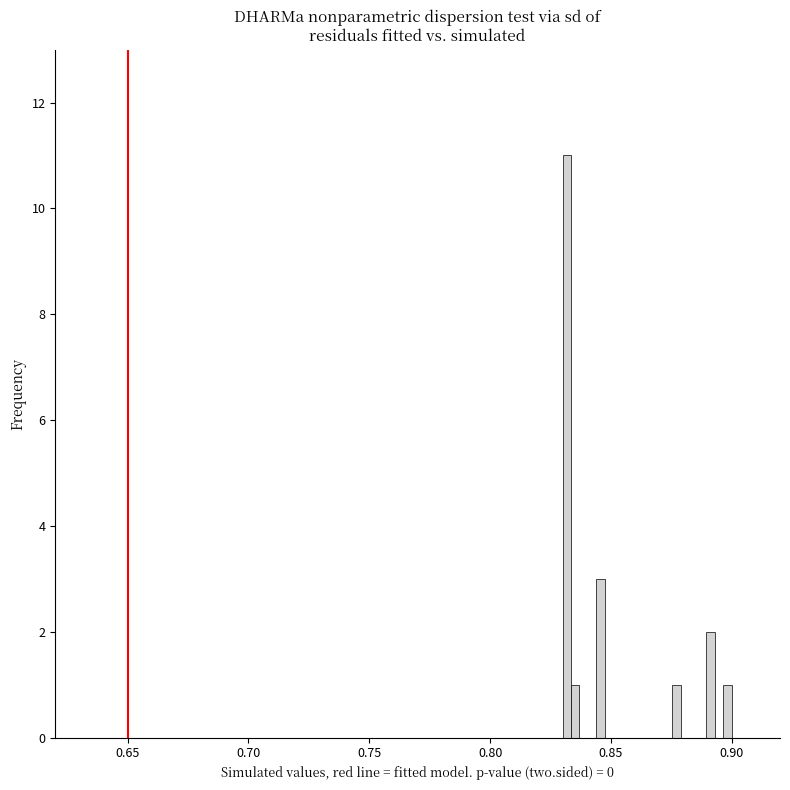

Around what value on the x-axis is the tallest bar? Give the approximate position of its centre, as read against the axis.

0.830